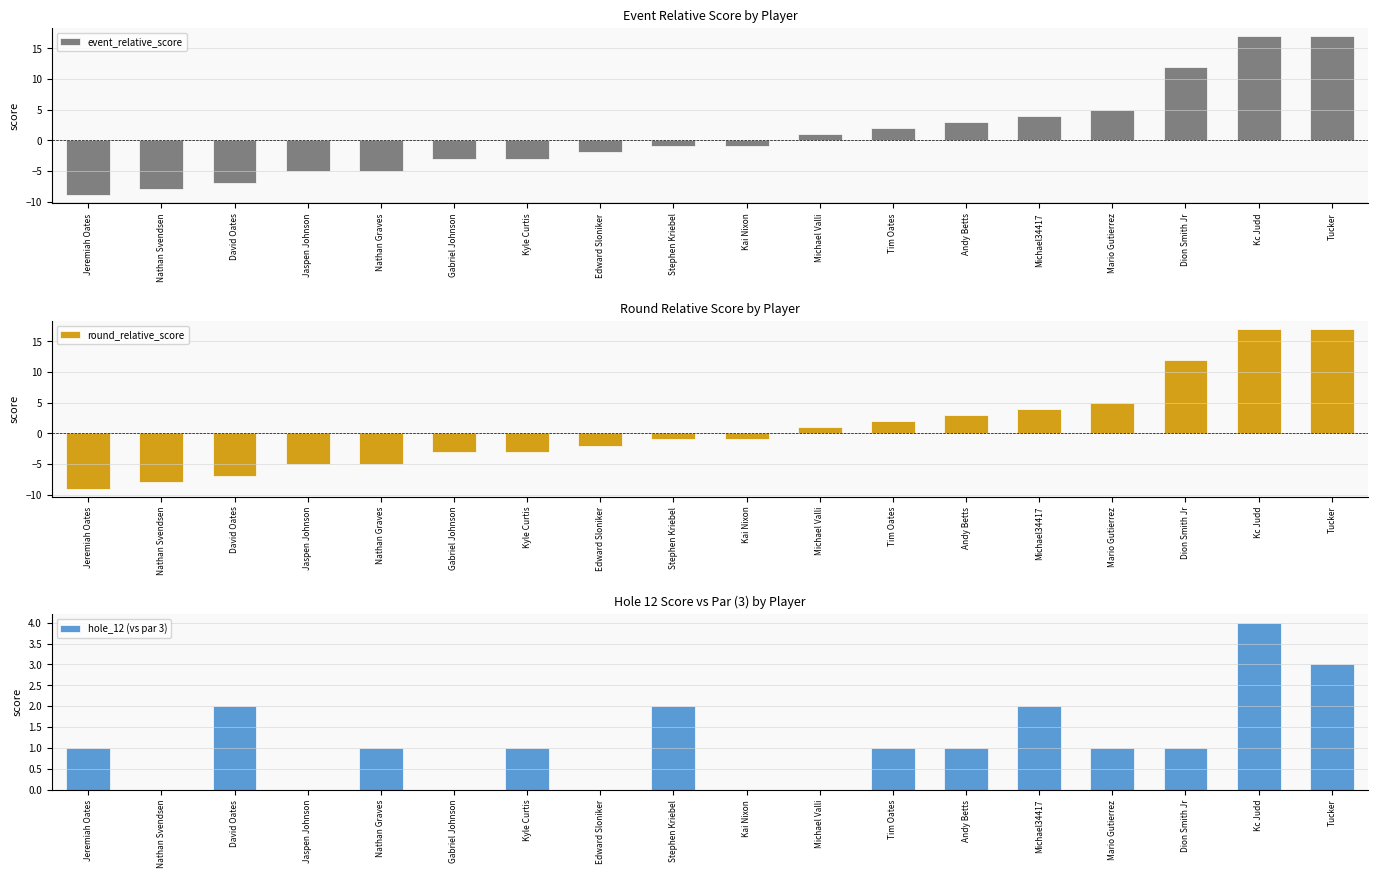

At which category is the sum across all series the highest?

Kc Judd